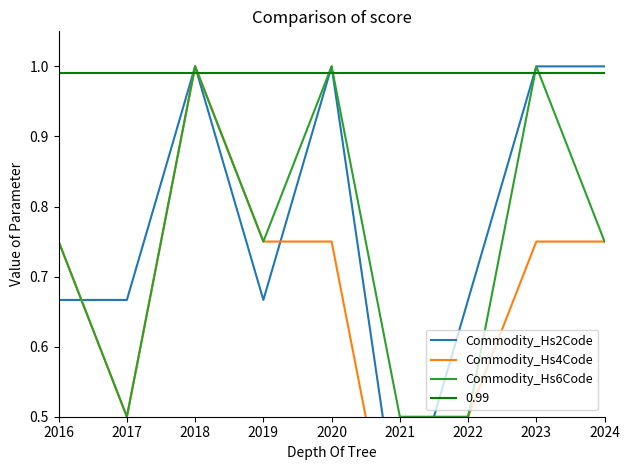

Between 2016 and 2023, which is larger?

2023